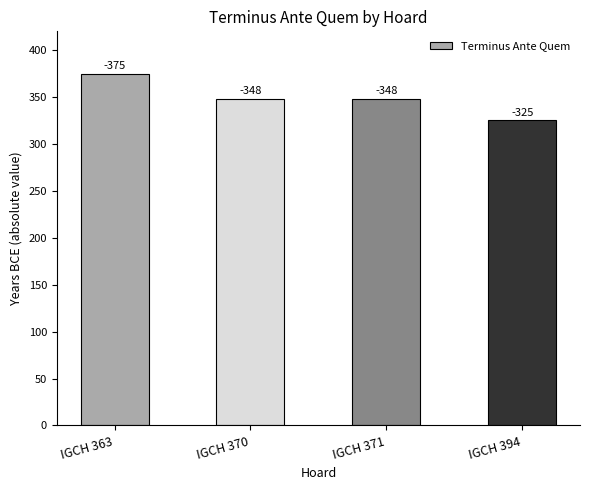

How many bars are there in total?

4